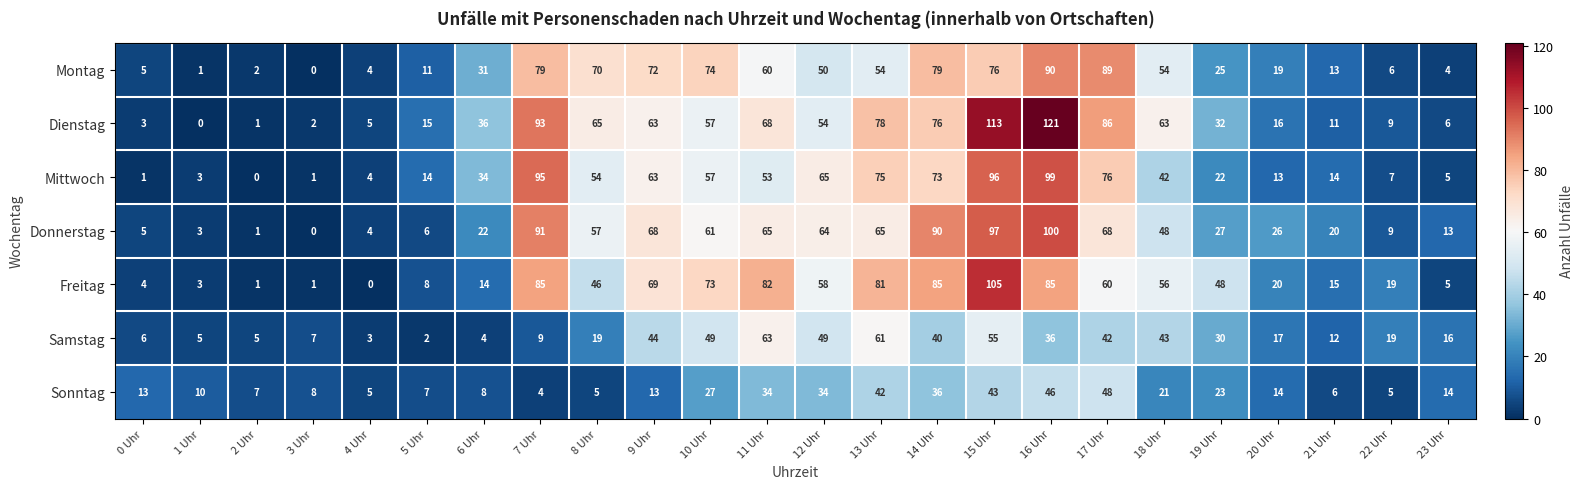

What is the total value across all series at 5 Uhr?

63